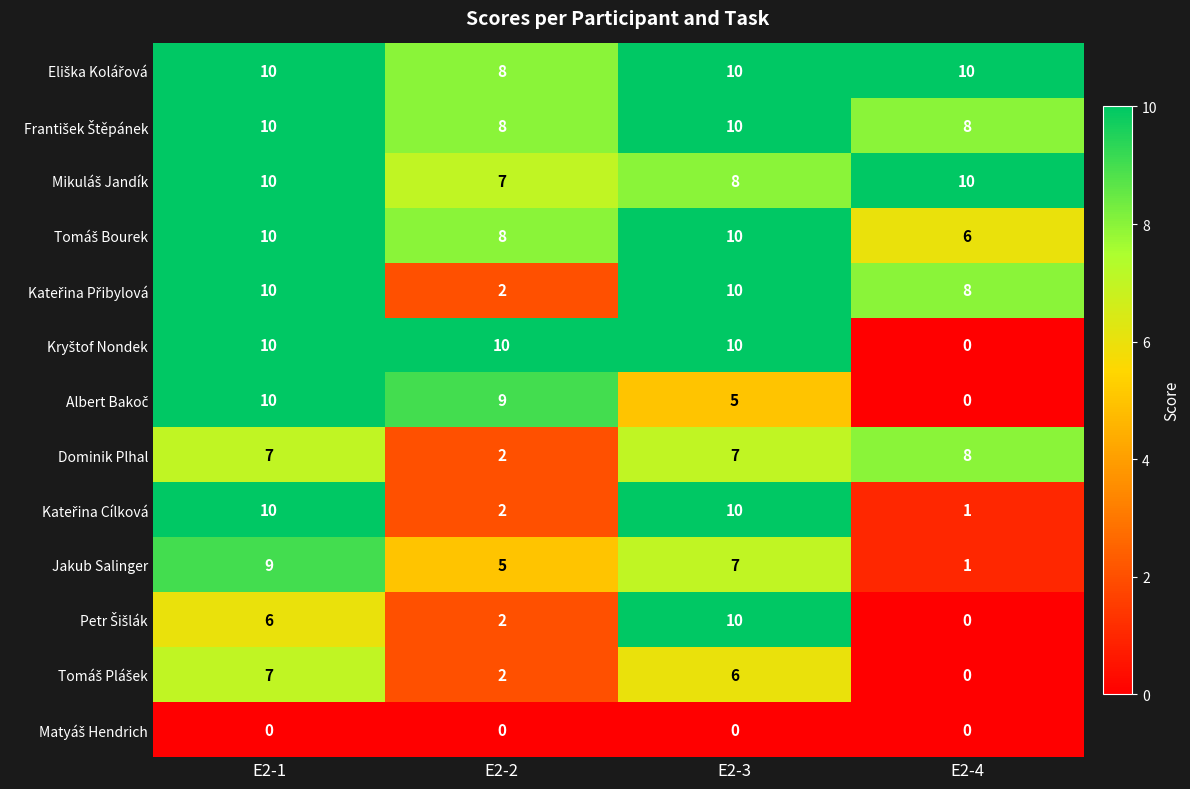

What is the sum of all Dominik Plhal values?

24